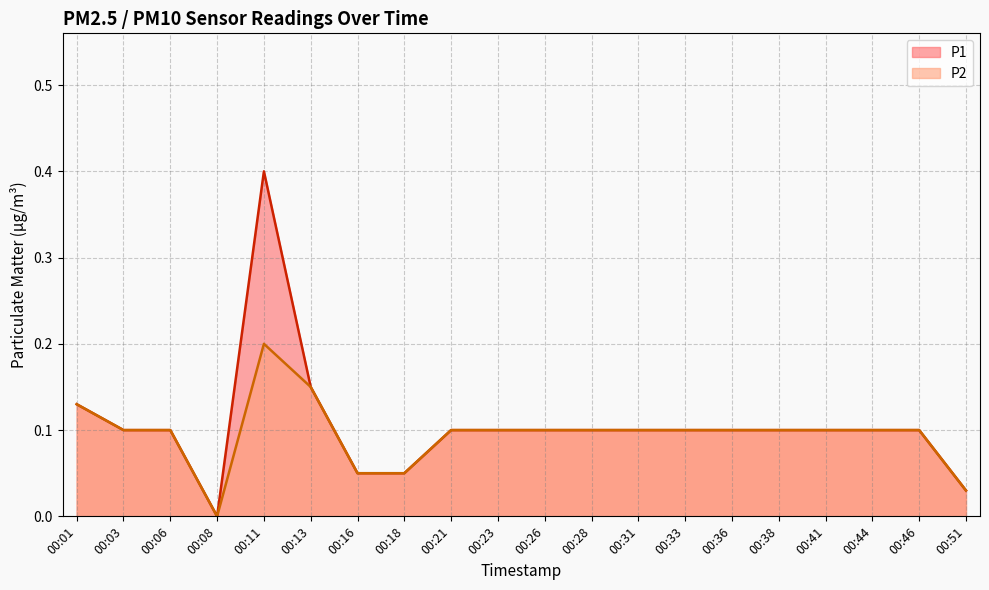

Which series has the largest range (max minus min)?

P1